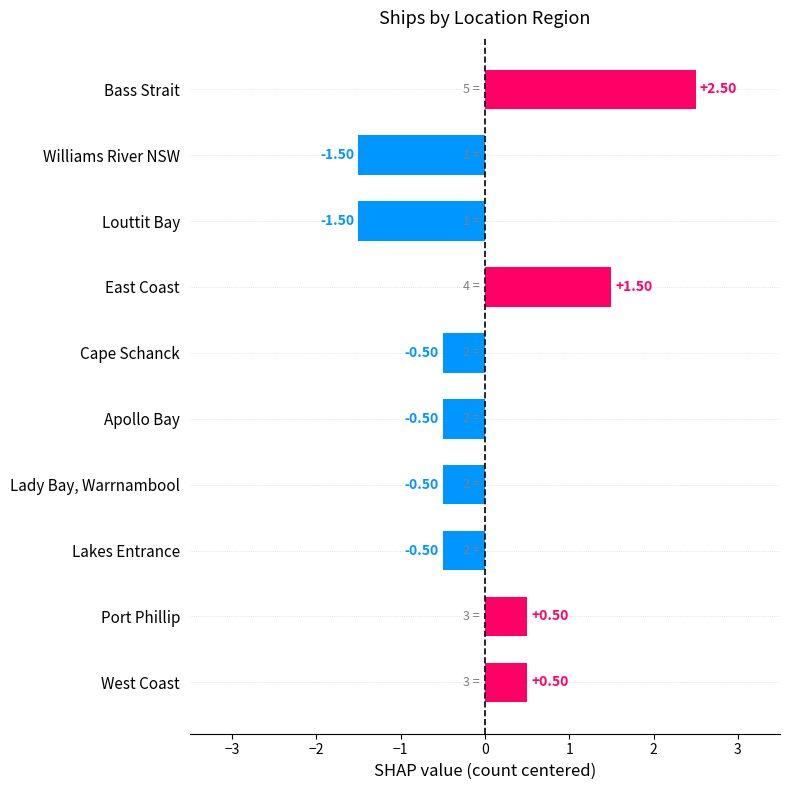

What is the change in value from Williams River NSW to Cape Schanck?

+1.0